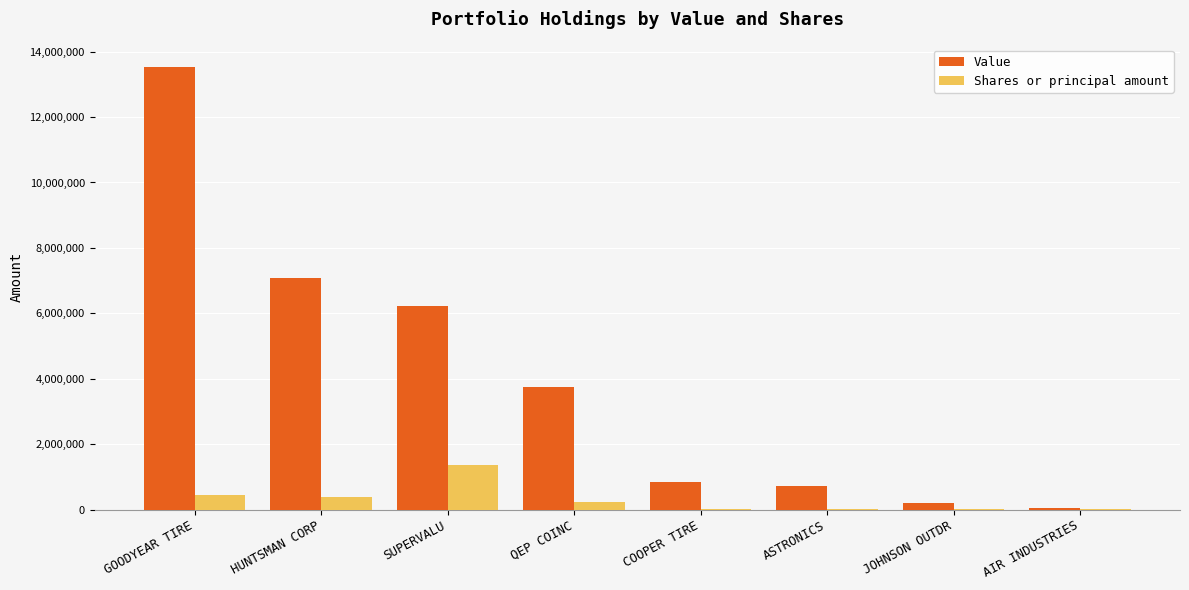

What are all the series names shown in the legend?

Value, Shares or principal amount